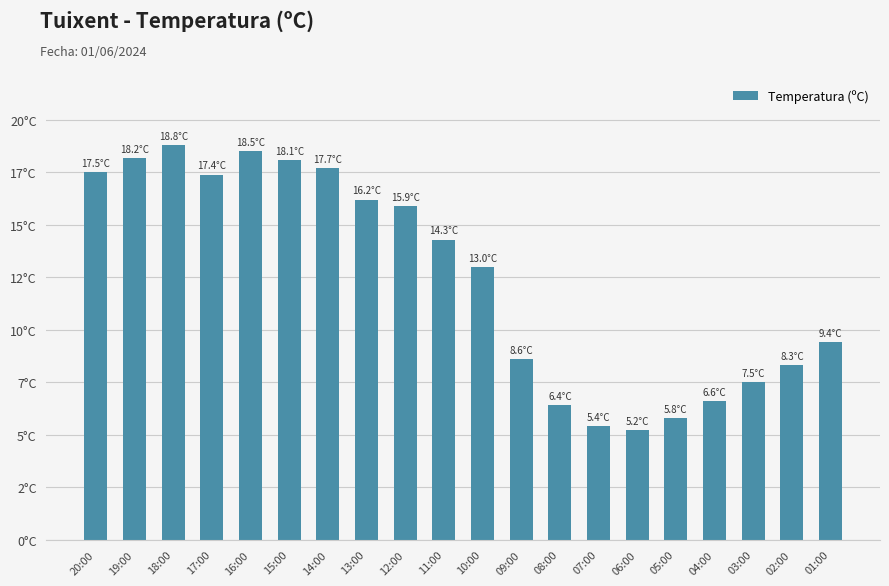

What is the greatest value displayed?

18.8